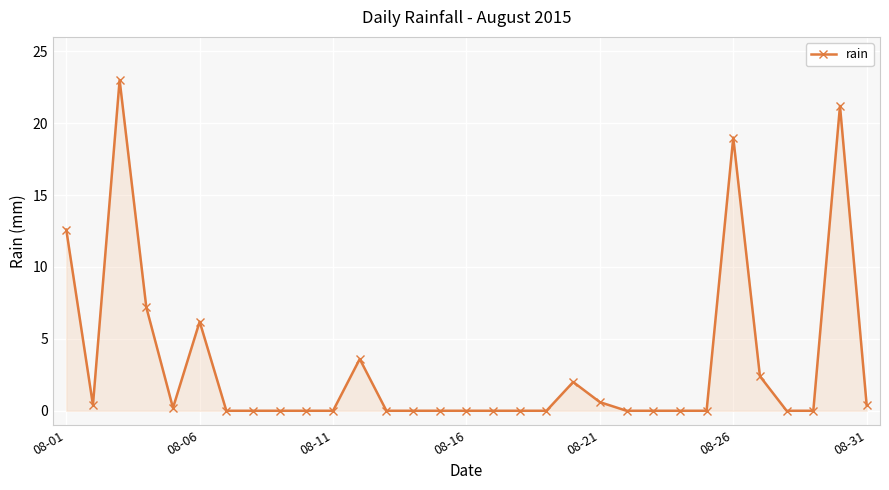

How many lines are shown in the chart?

1